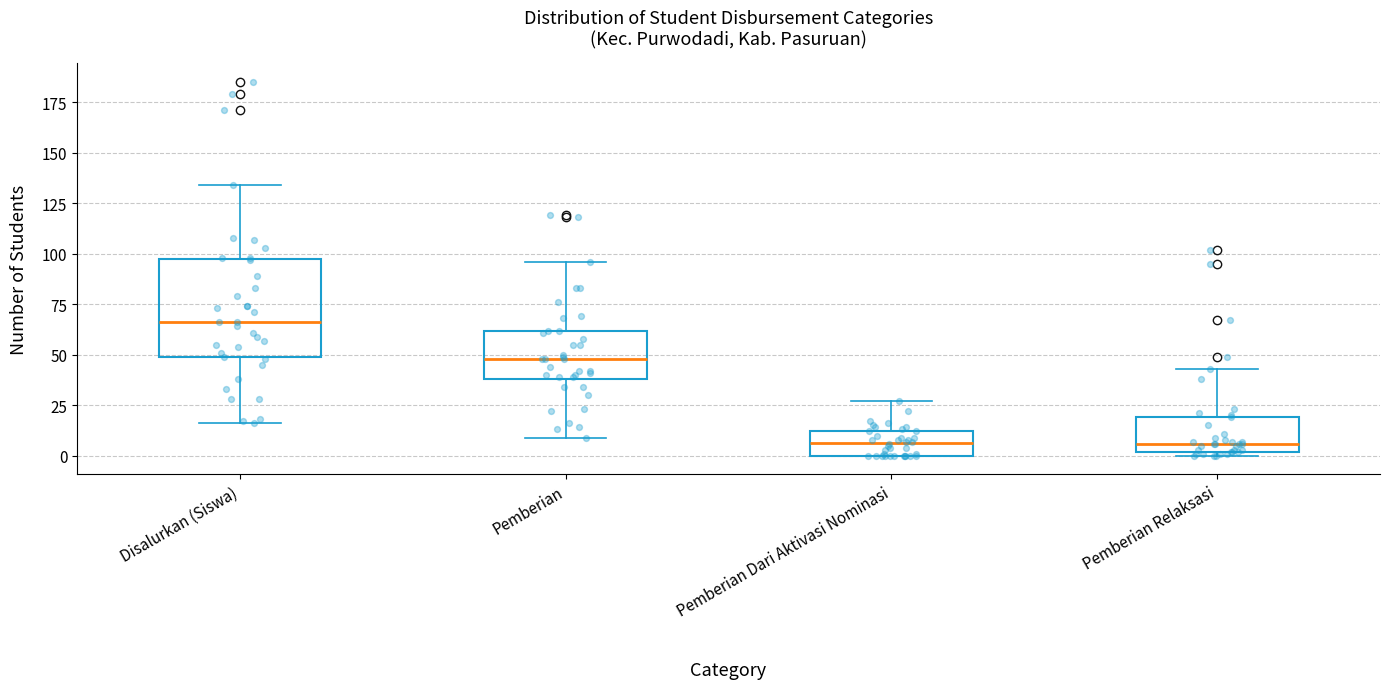

Reading left to right, read every box against the y-axis: the position of its median line, the range the box covers, and the ends of its whiskers. The values are not printed on the chart, so give them approximately, as read against the axis.

Disalurkan (Siswa): median 65, box 50 to 95, whiskers 15 to 135
Pemberian: median 50, box 40 to 60, whiskers 10 to 95
Pemberian Dari Aktivasi Nominasi: median 5, box 0 to 10, whiskers 0 to 25
Pemberian Relaksasi: median 5, box 0 to 20, whiskers 0 (just below the box's lower edge) to 45